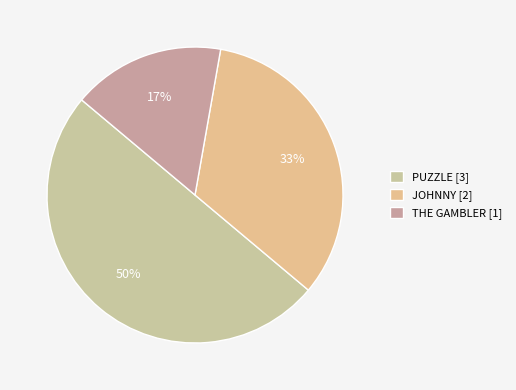

Is THE GAMBLER the majority of the pie?

No